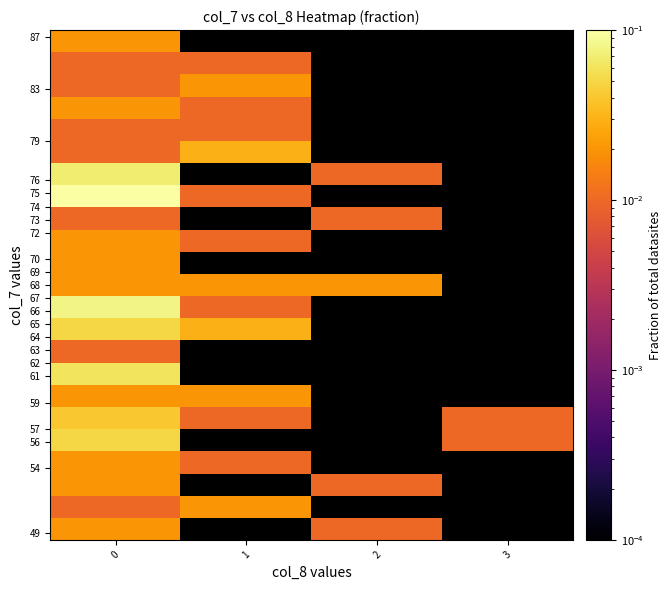

At how many categories does at least one series exceed 0?

4